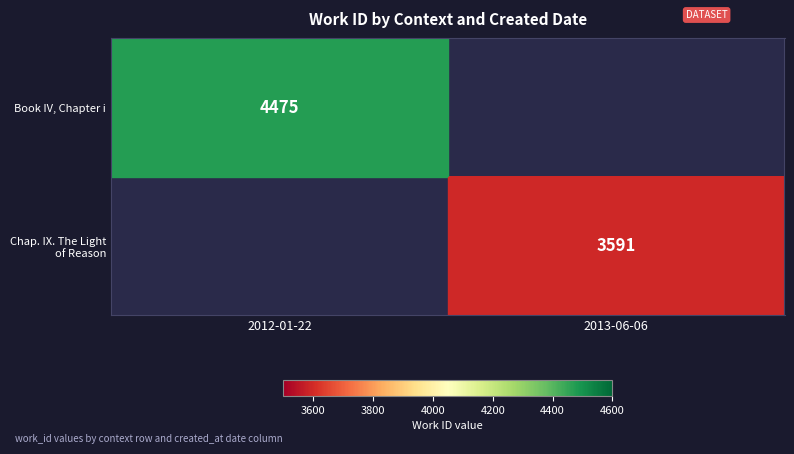

The value of Chap. IX. The Light of Reason at 2013-06-06 is 948. True or false?

False